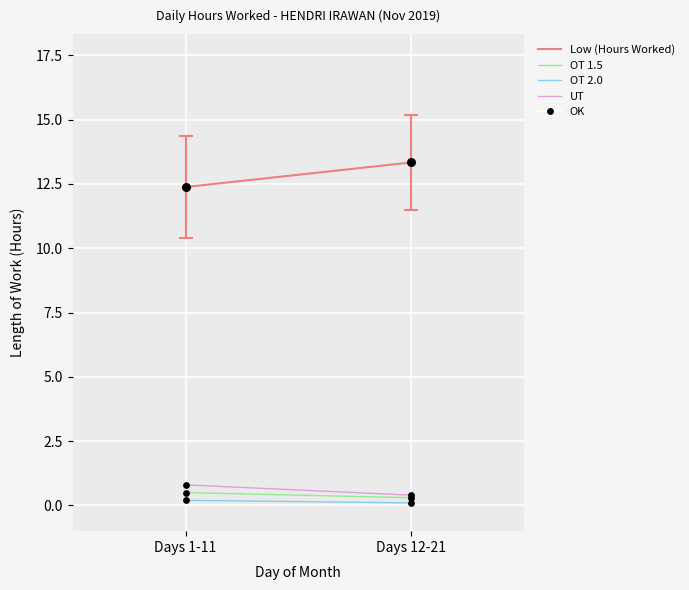

What is the total value across all series at Days 1-11?

13.9